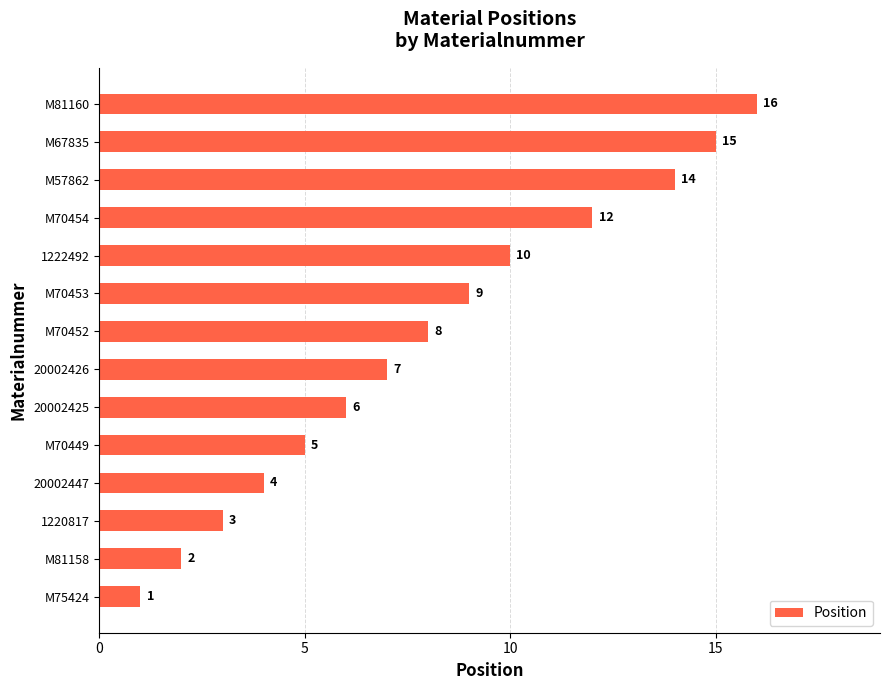

What is the sum of all values?

112